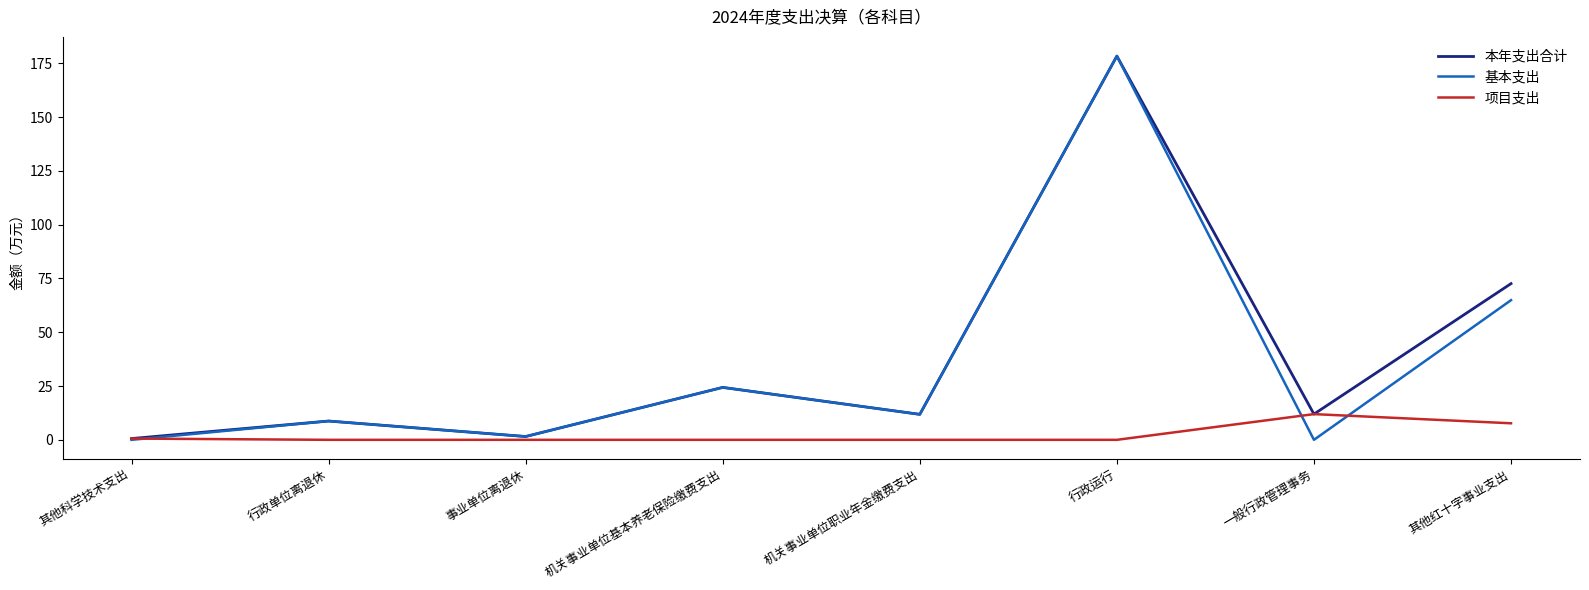

What position from the left is 其他红十字事业支出?

8